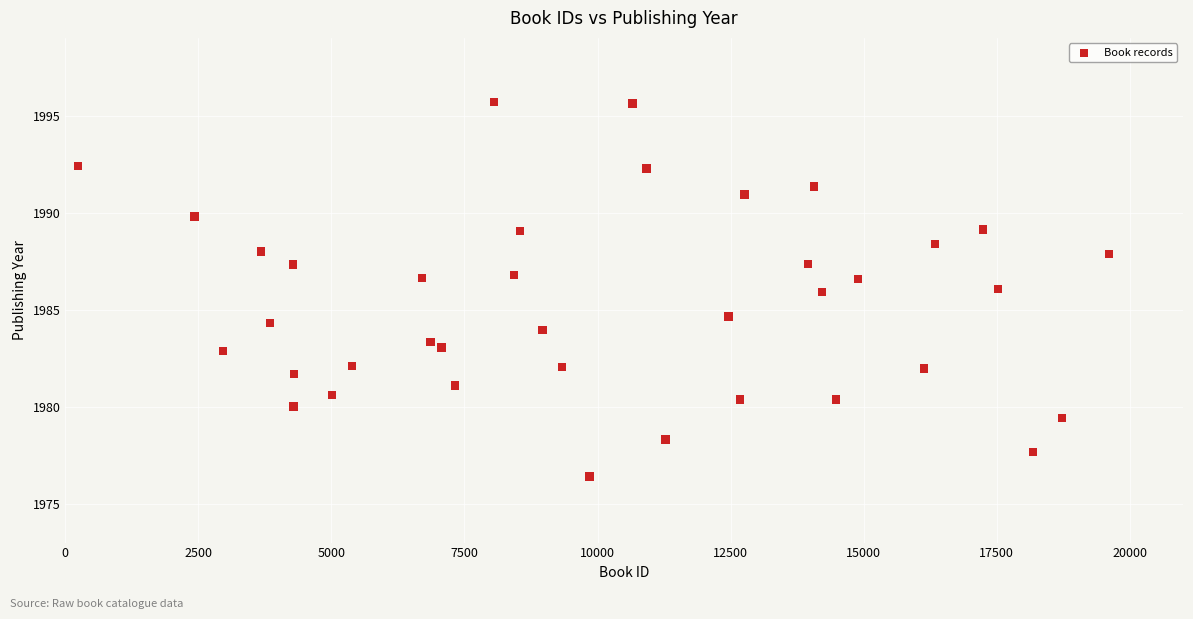

What is the range of X values (max minus min)?

19366.0